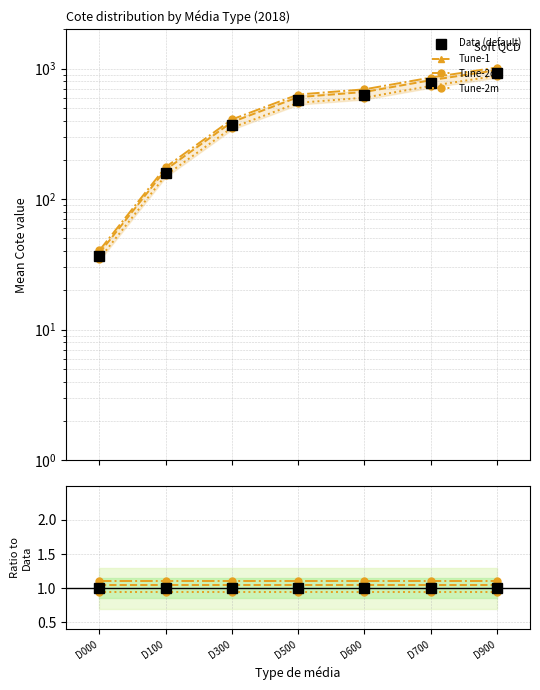

Which series has the largest total across all categories?

Tune-2c